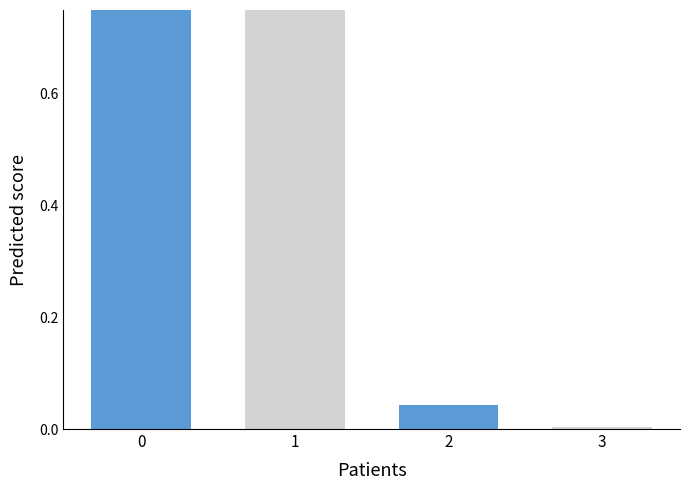

What is the difference between the second highest and second lowest values?

0.7